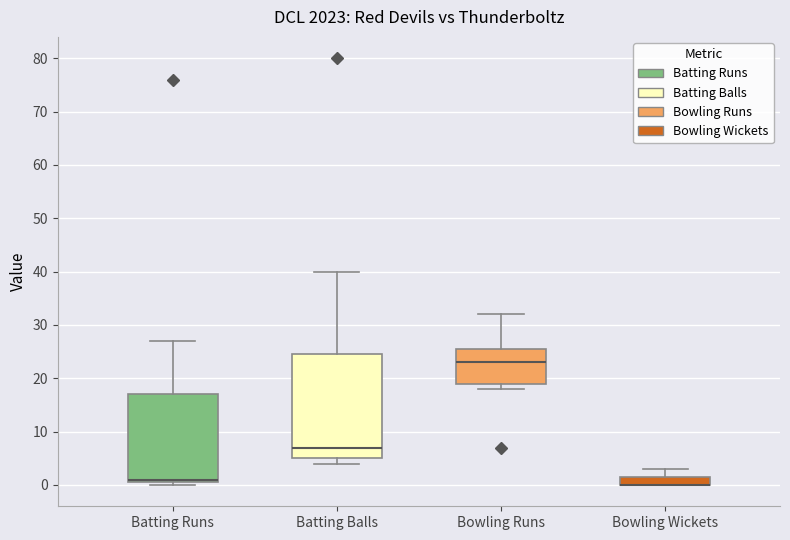

Which box is the tallest, from its lower edge to its upper edge?

Batting Balls